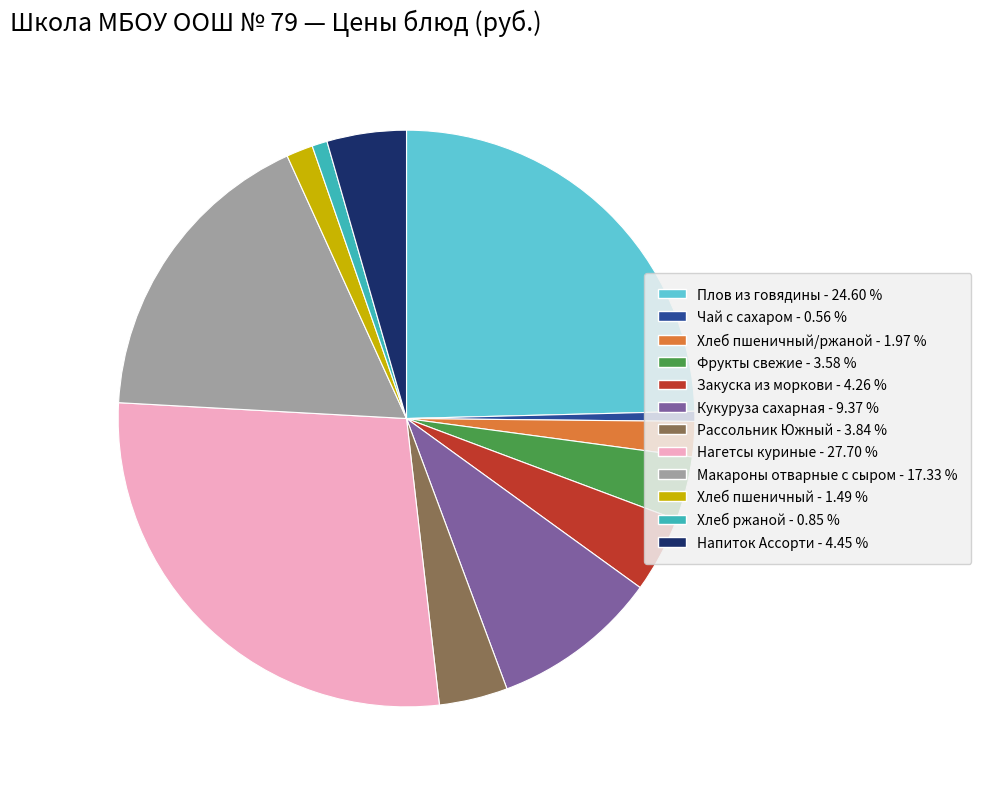

Is there any slice that represents more than half of the pie?

No